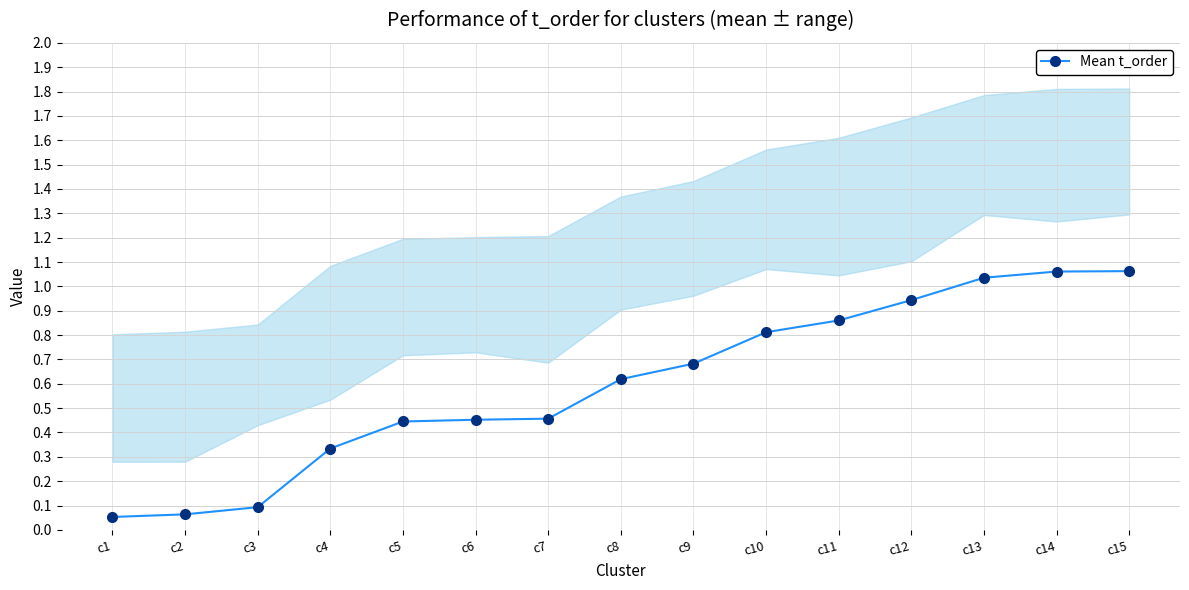

Between c8 and c9, which is larger?

c9